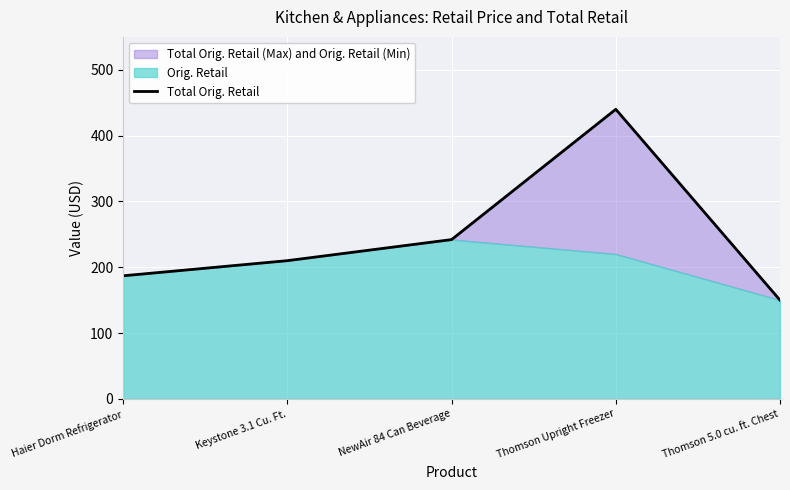

Reading left to right, list all the values displayed in this chart.

187.0	210.0	242.0	440.0	150.0